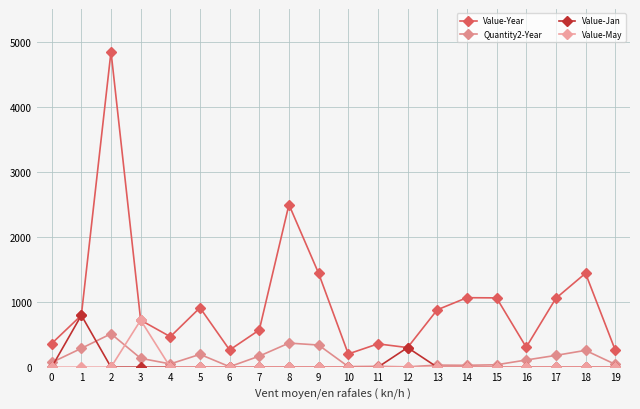

Reading right to left, extract all data points from this chart.

Value-Year: 19=265	18=1442	17=1057	16=307	15=1064	14=1067	13=881	12=301	11=358	10=203	9=1442	8=2496	7=571	6=264	5=913	4=468	3=722	2=4845	1=797	0=363
Quantity2-Year: 19=44	18=258	17=181	16=110	15=37	14=29	13=32	12=5	11=13	10=9	9=340	8=370	7=170	6=7	5=197	4=50	3=136	2=513	1=289	0=72
Value-Jan: 19=0	18=0	17=0	16=0	15=0	14=0	13=0	12=301	11=0	10=0	9=0	8=0	7=0	6=0	5=0	4=0	3=0	2=0	1=797	0=0
Value-May: 19=0	18=0	17=0	16=0	15=0	14=0	13=0	12=0	11=0	10=0	9=0	8=0	7=0	6=0	5=0	4=0	3=722	2=0	1=0	0=0